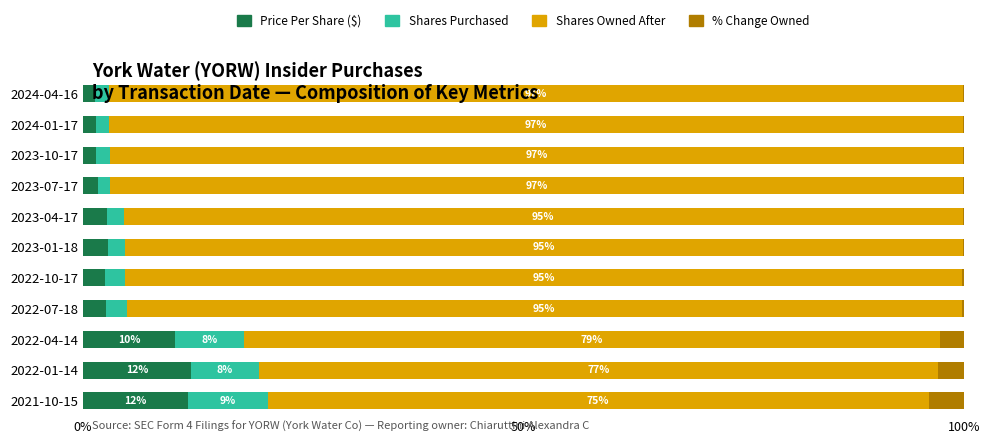

What is the maximum value for Price Per Share ($)?

12.3